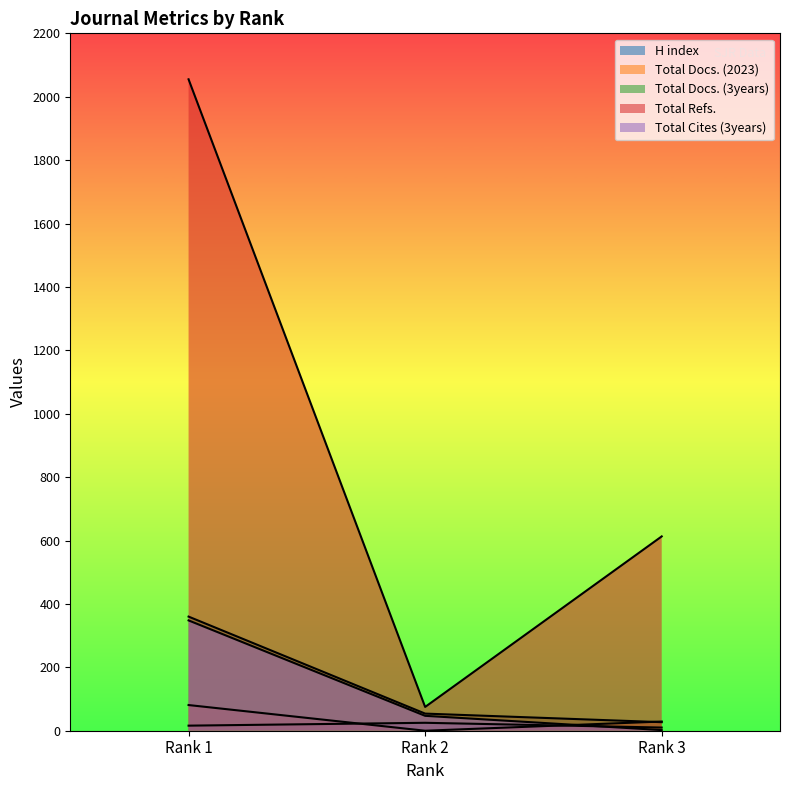

Reading left to right, transcribe all the data shown in this chart.

H index: 16	25	10
Total Docs. (2023): 81	0	29
Total Docs. (3years): 360	54	27
Total Refs.: 2055	75	613
Total Cites (3years): 348	47	2